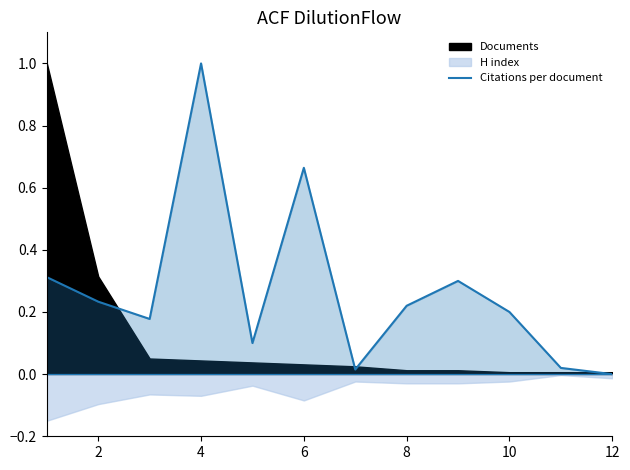

How many points are higher than both their immediate neighbors (excluding endpoints)?

3